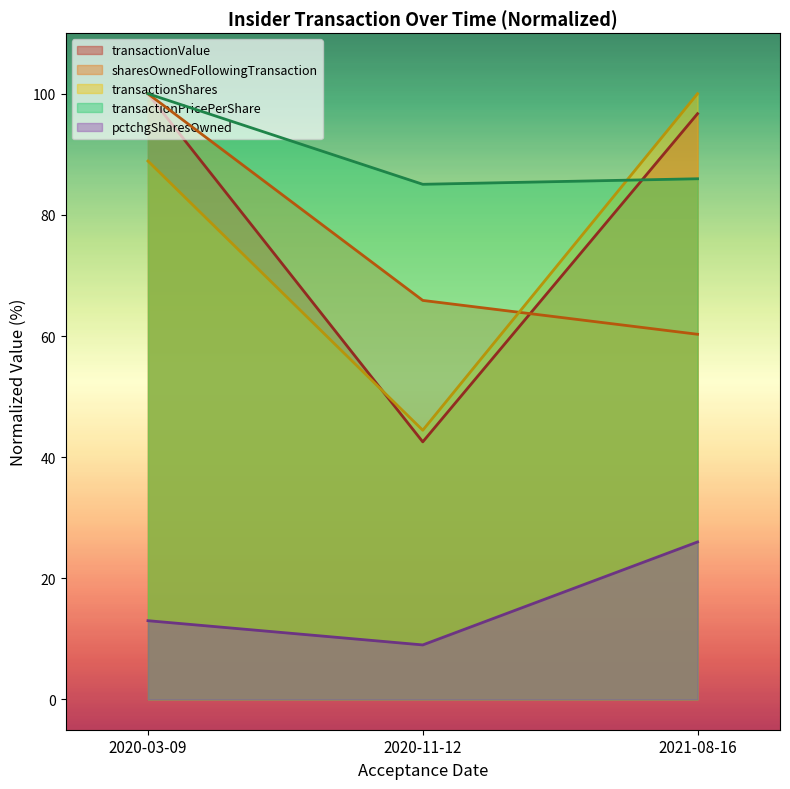

Is it true that transactionShares equals 77.9 at 2020-11-12?

False